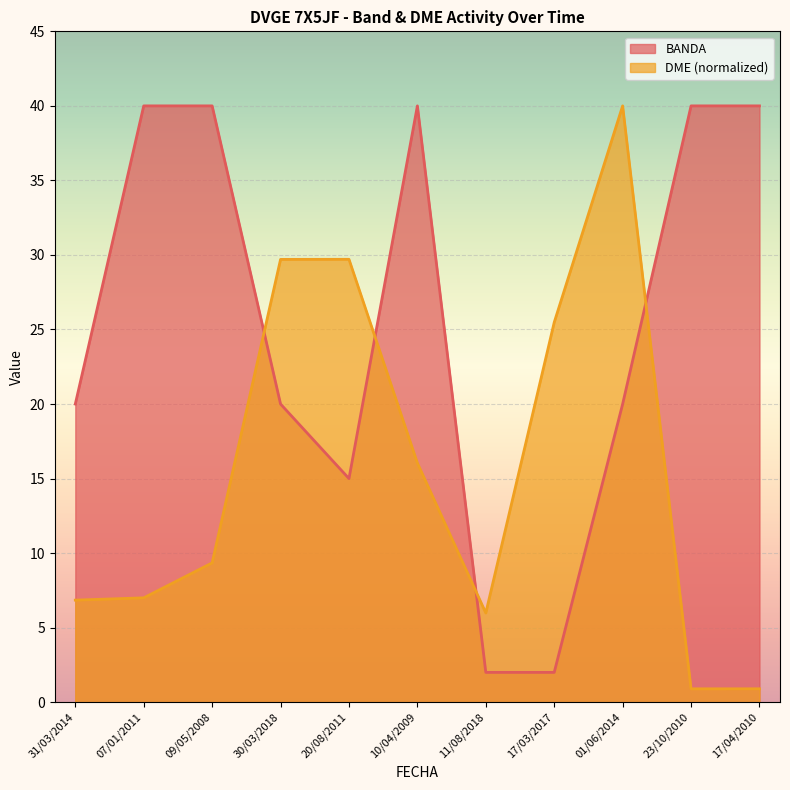

List the labels in order of BANDA value, largest first.

07/01/2011, 09/05/2008, 10/04/2009, 23/10/2010, 17/04/2010, 31/03/2014, 30/03/2018, 01/06/2014, 20/08/2011, 11/08/2018, 17/03/2017